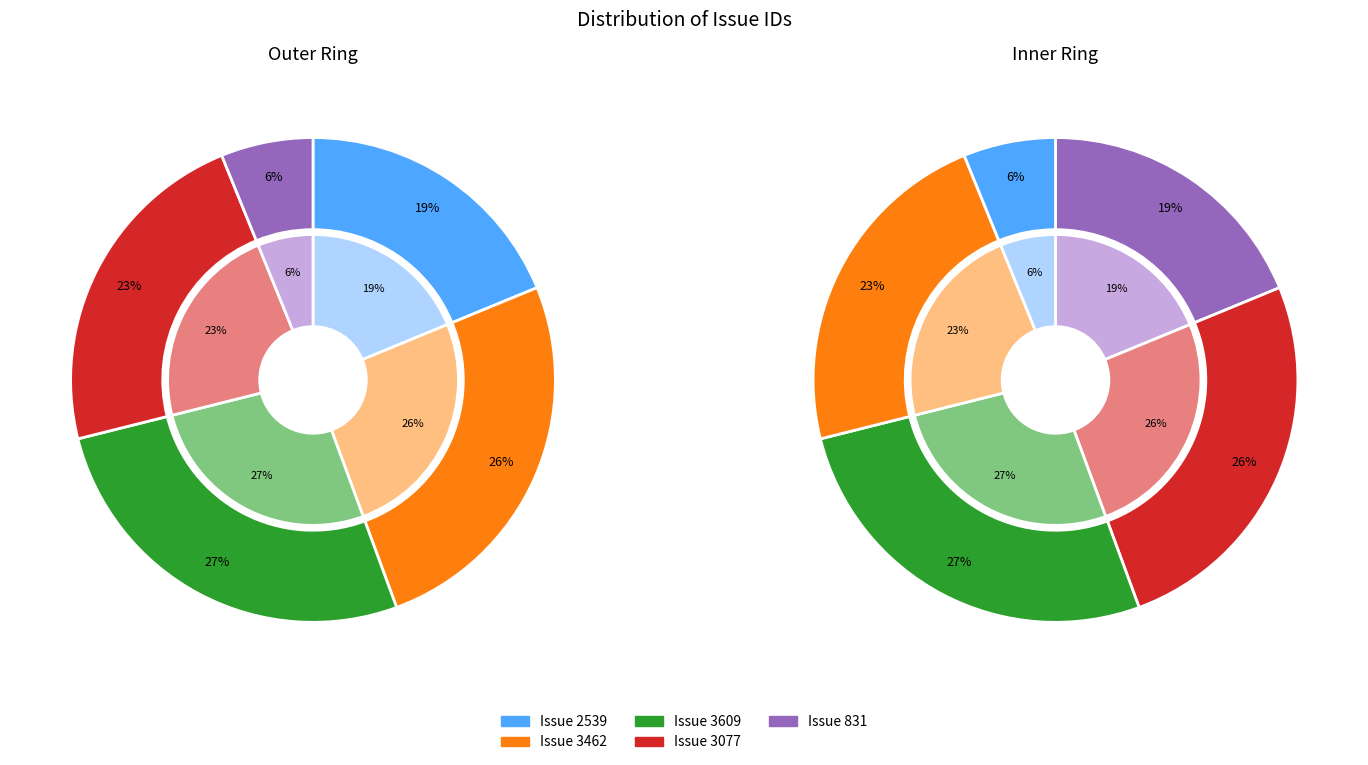

Rank the categories by value from highest to lowest.

3609, 3462, 3077, 2539, 831